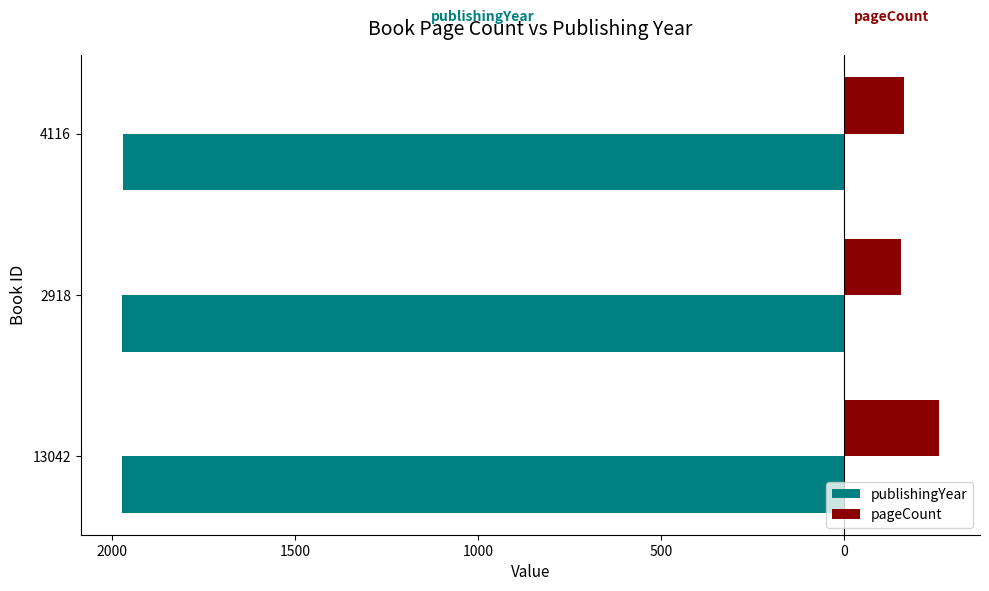

What is the value of the pageCount bar at the 3rd from the left?

164